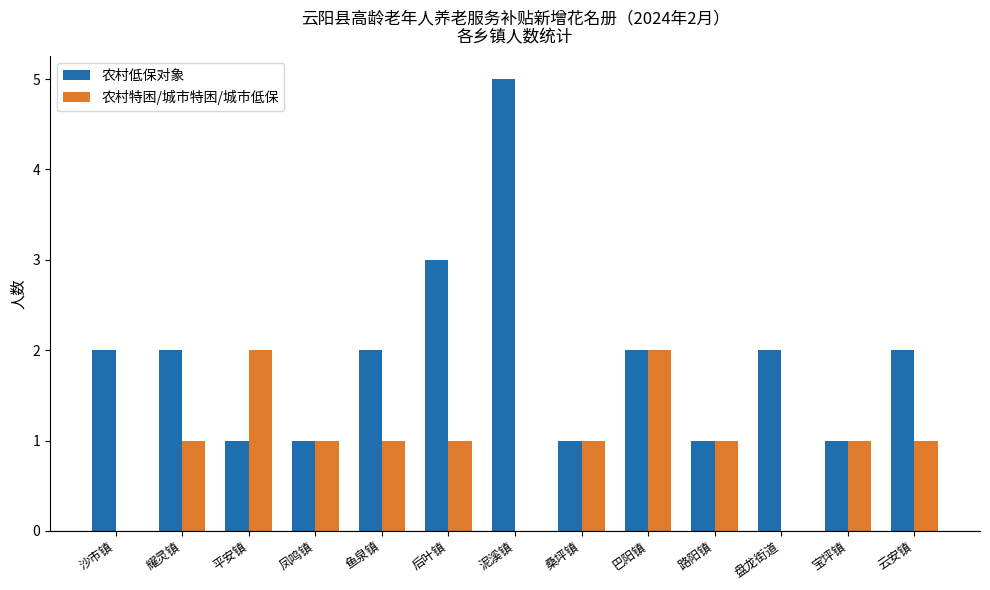

How many data points does each series have?

13